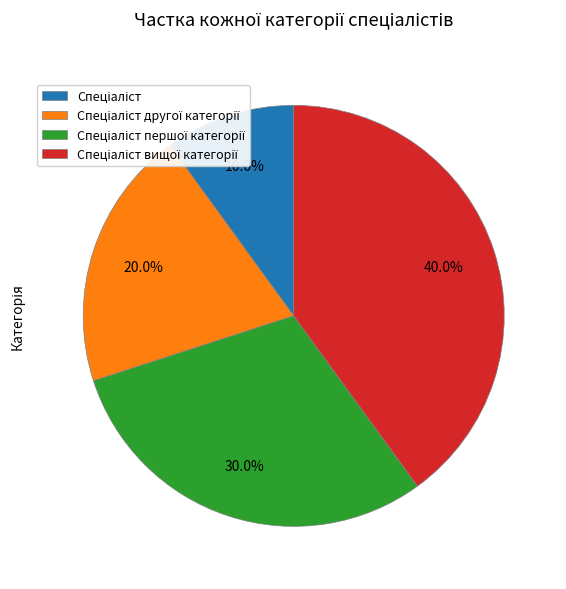

Does any single category account for the majority?

No